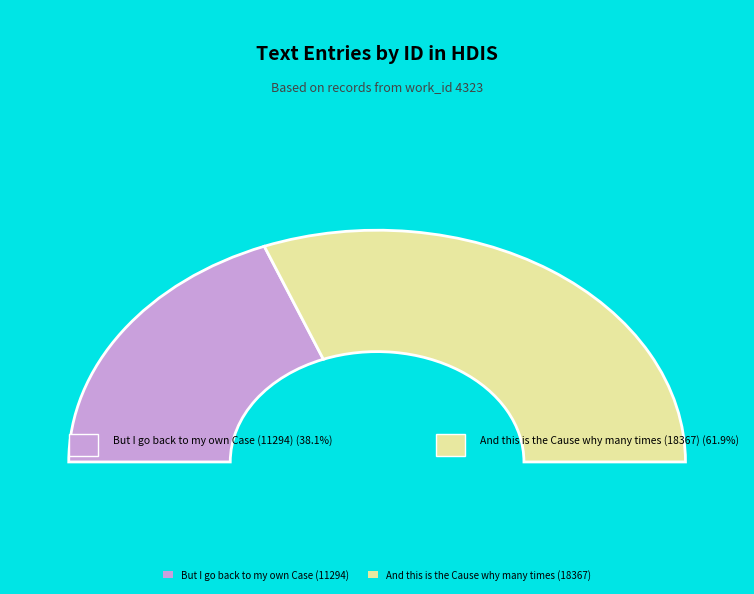

Between And this is the Cause why many times (18367) and But I go back to my own Case (11294), which is larger?

And this is the Cause why many times (18367)